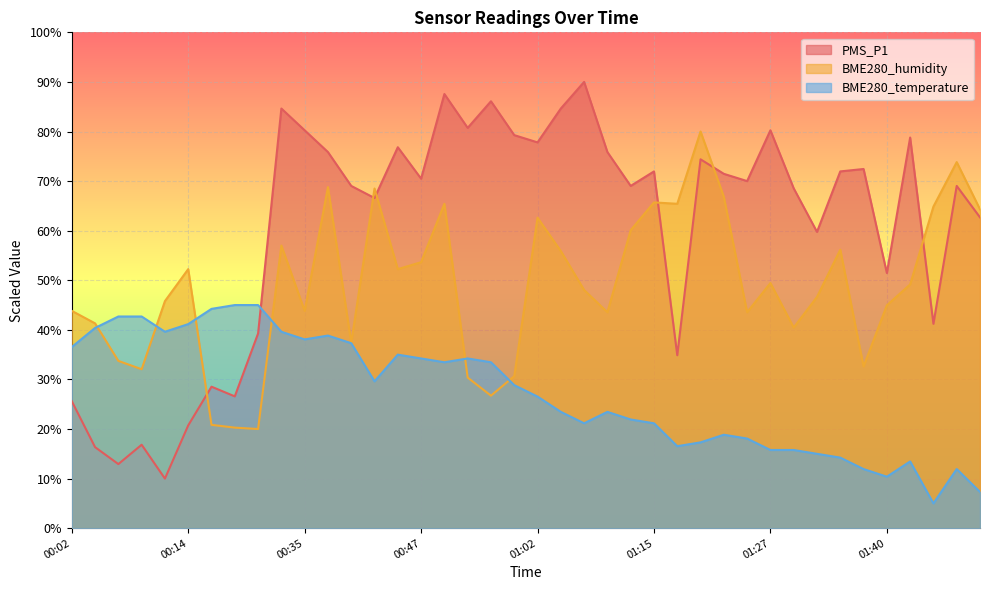

Which category has the highest value across all series?

01:07